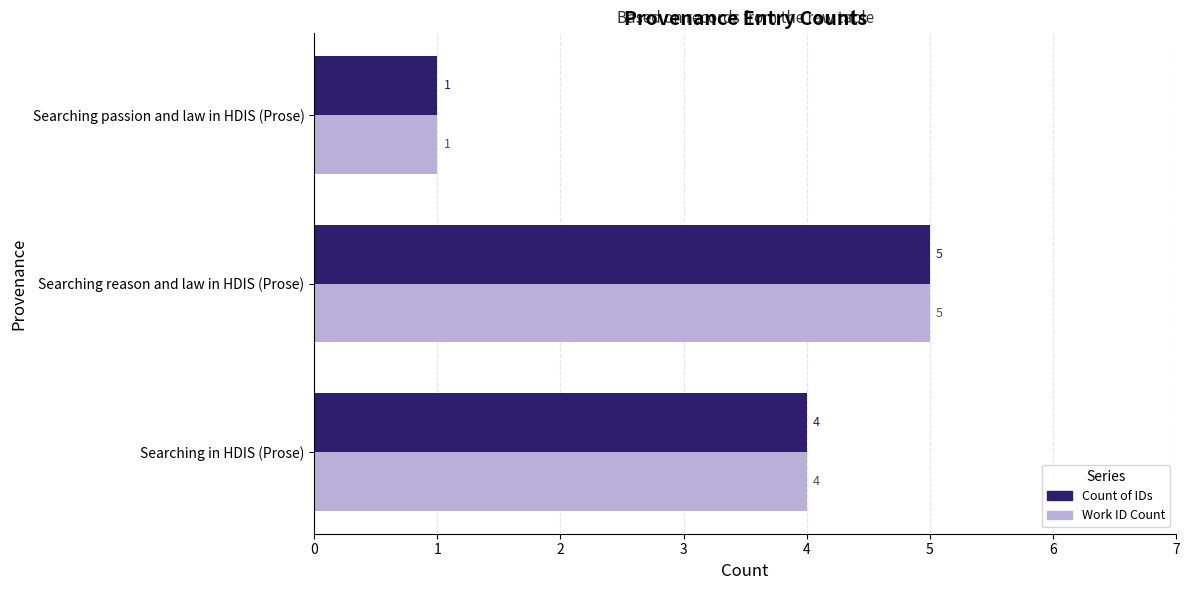

What is the sum of all Count of IDs values?

10